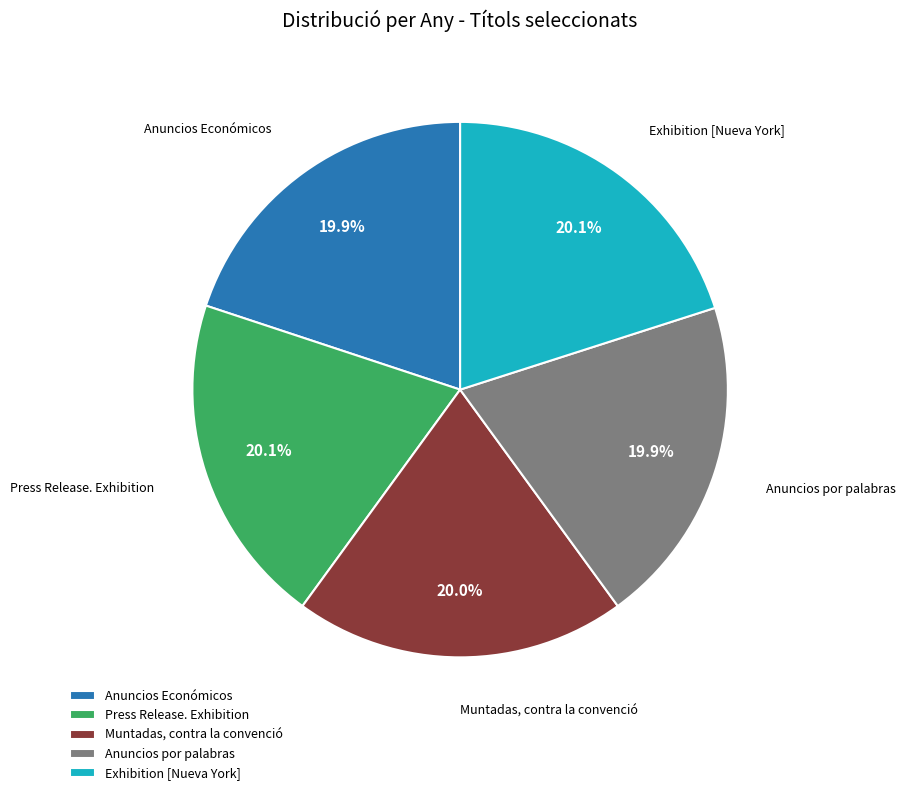

What percentage is the Exhibition [Nueva York] slice, to the nearest percent?

20%